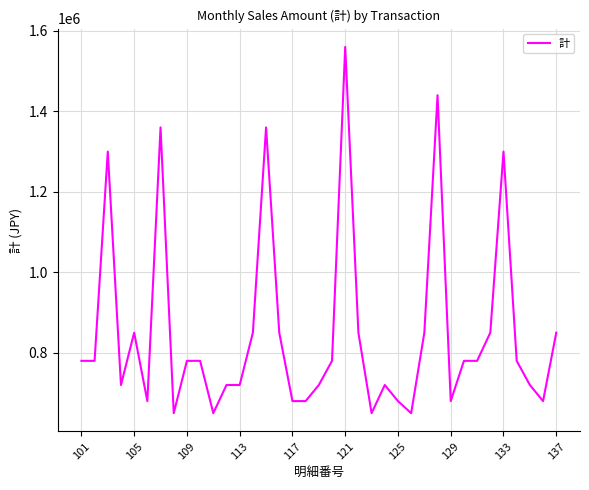

What is the difference between the second highest and second lowest values?

790000